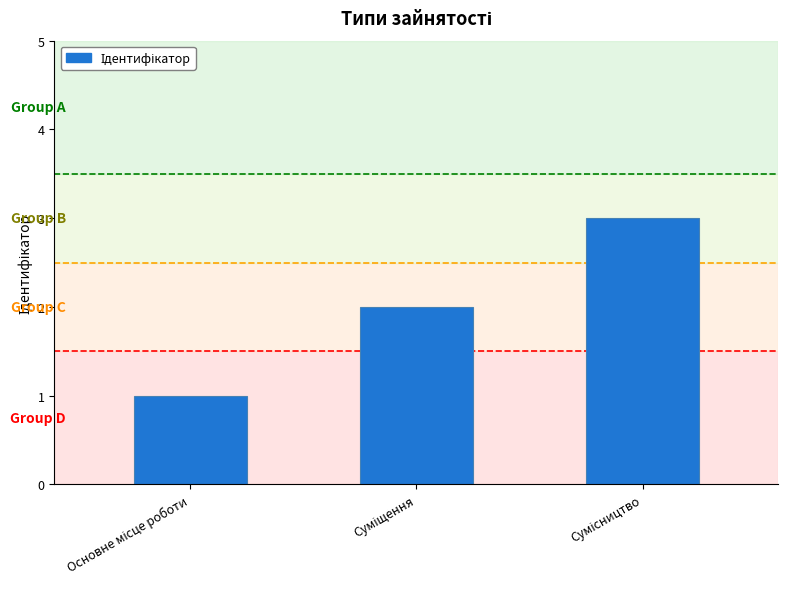

What is the sum of all values?

6